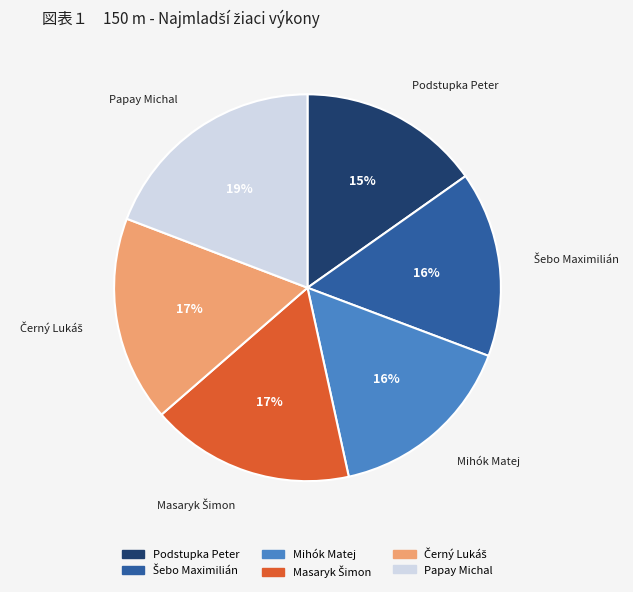

The Podstupka Peter slice represents 15% of the pie. True or false?

True